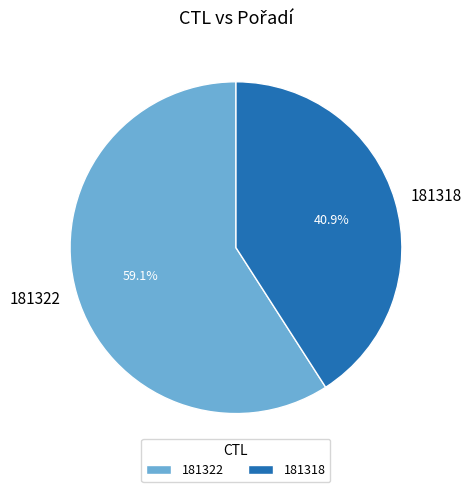

What percentage is the 181322 slice, to the nearest percent?

59%